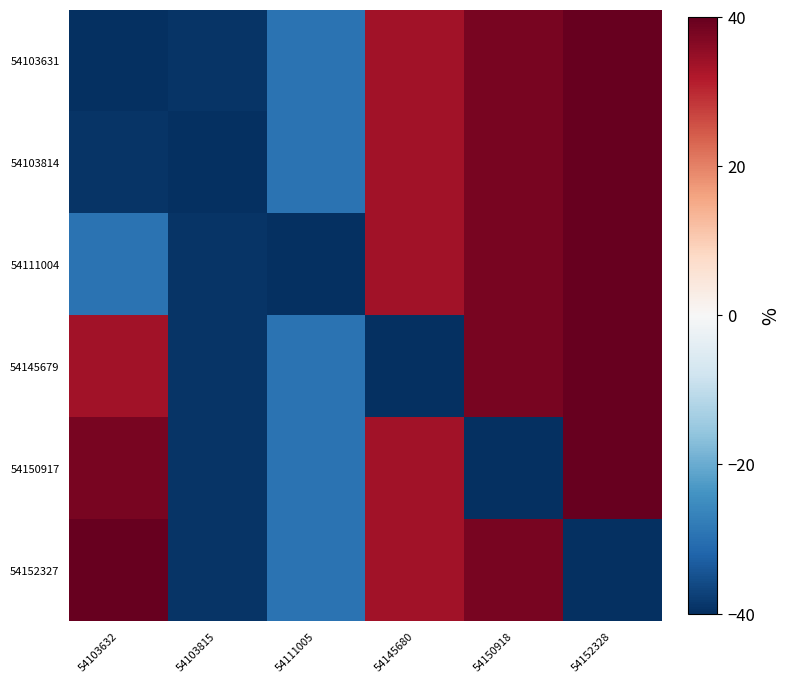

At which category does the chart reach its minimum across all series?

54103632